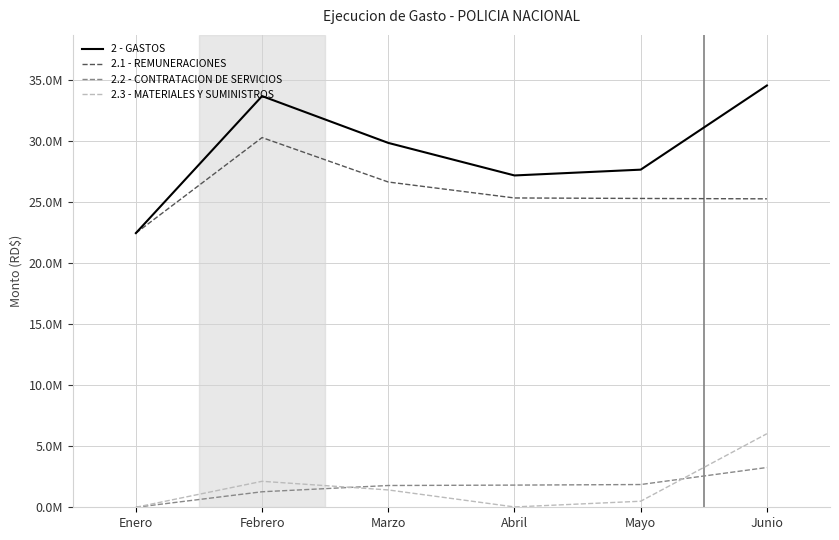

Reading left to right, list all the values displayed in this chart.

2 - GASTOS: Enero=22472704.1	Febrero=33703607.0	Marzo=29865572.7	Abril=27198396.0	Mayo=27673395.2	Junio=34571122.8
2.1 - REMUNERACIONES: Enero=22472704.1	Febrero=30303271.3	Marzo=26659886.6	Abril=25353313.3	Mayo=25313233.1	Junio=25282071.4
2.2 - CONTRATACION DE SERVICIOS: Enero=0.0	Febrero=1271707.5	Marzo=1784700.7	Abril=1817636.4	Mayo=1864497.6	Junio=3259787.2
2.3 - MATERIALES Y SUMINISTROS: Enero=0.0	Febrero=2128628.2	Marzo=1420985.3	Abril=27446.4	Mayo=495664.5	Junio=6029264.3